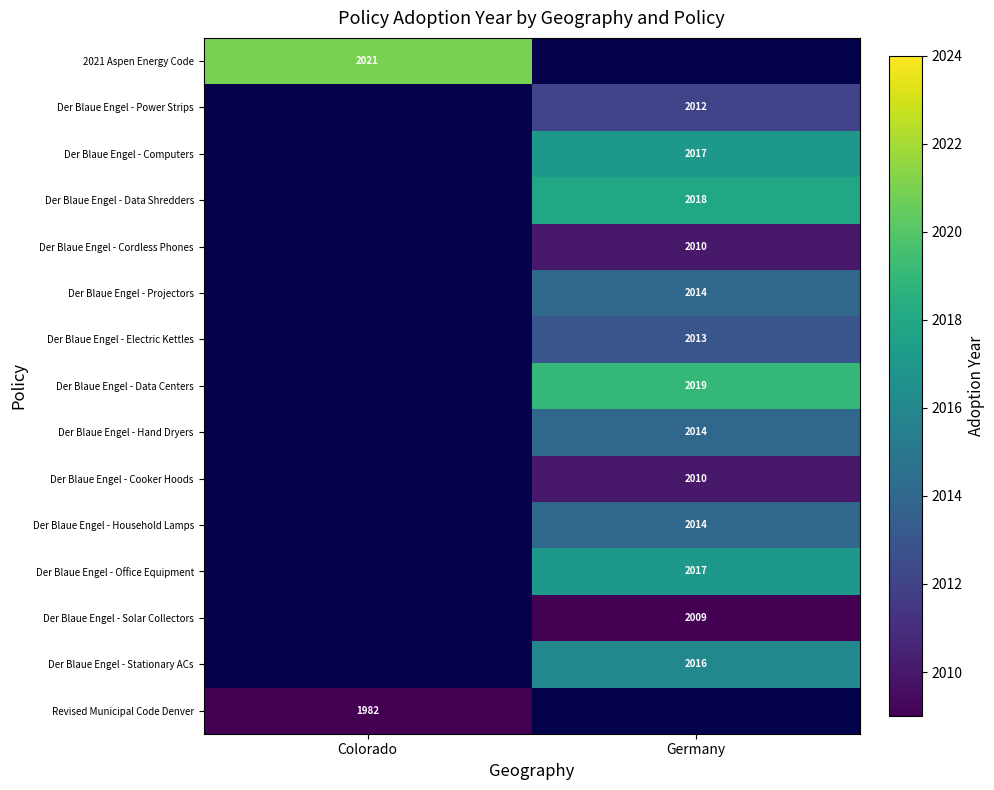

The value of Der Blaue Engel - Computers at Germany is 2017. True or false?

True